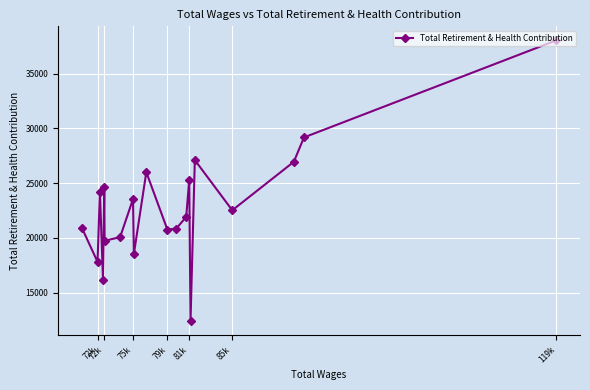

True or false: there are more than 0 points higher than both neighbors.

True